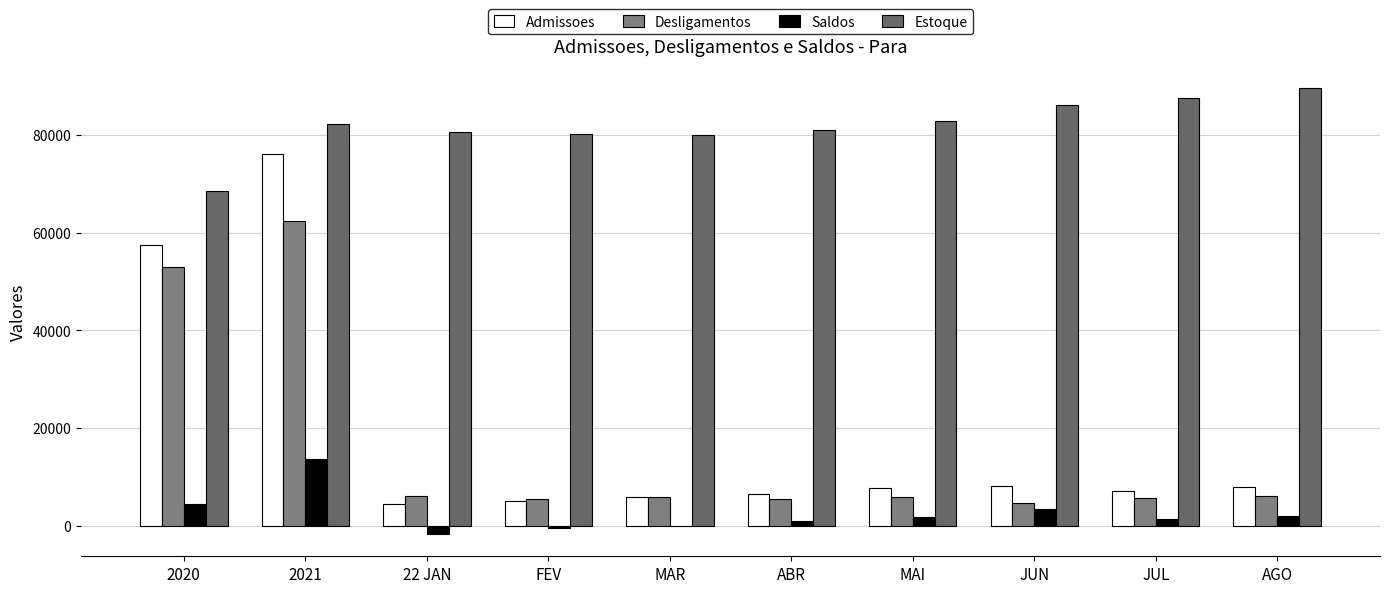

Where does the Saldos series first go above 1777?

2020